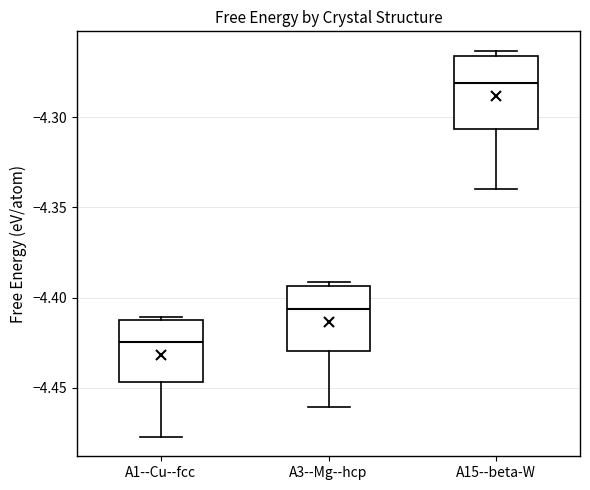

Where is the upper edge of the box for A15--beta-W on the y-axis? The values are not printed on the chart, so give them approximately, as read against the axis.

-4.265